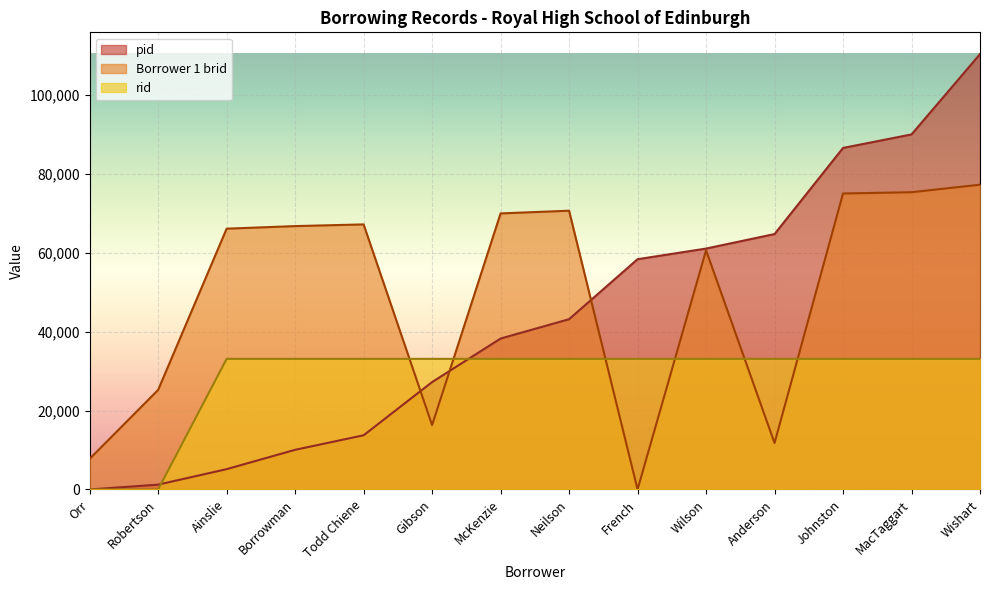

Reading right to left, what are all the values shown in this chart?

rid: 33100.8	33100.8	33100.8	33100.8	33100.8	33100.8	33100.8	33100.8	33100.8	33100.8	33100.8	33100.8	0.0	0.0
pid: 110336.0	89985.1	86552.5	64730.5	61052.6	58355.5	43153.6	38249.8	27216.2	13730.7	10052.8	5149.0	1226.0	0.0
Borrower 1 brid: 77235.2	75334.6	75006.9	11763.9	60621.6	0.0	70648.7	69960.6	16318.7	67175.3	66749.3	66093.9	25231.7	7766.1